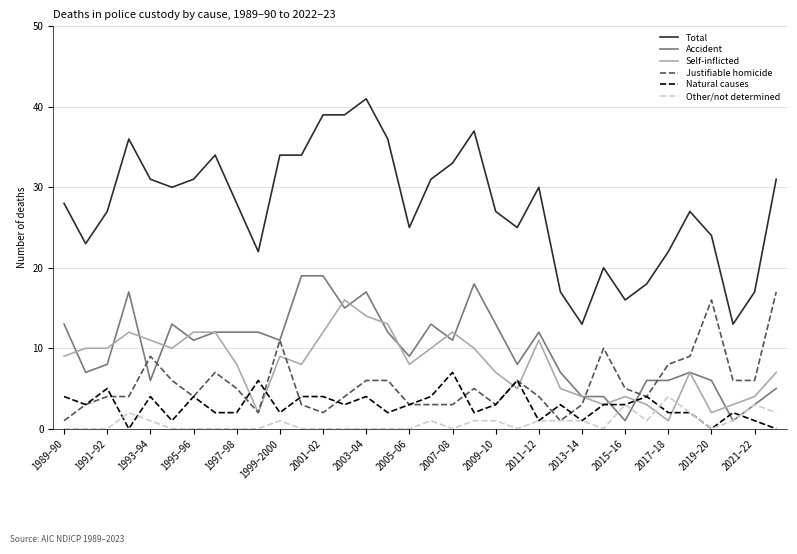

What is the greatest value displayed?

41